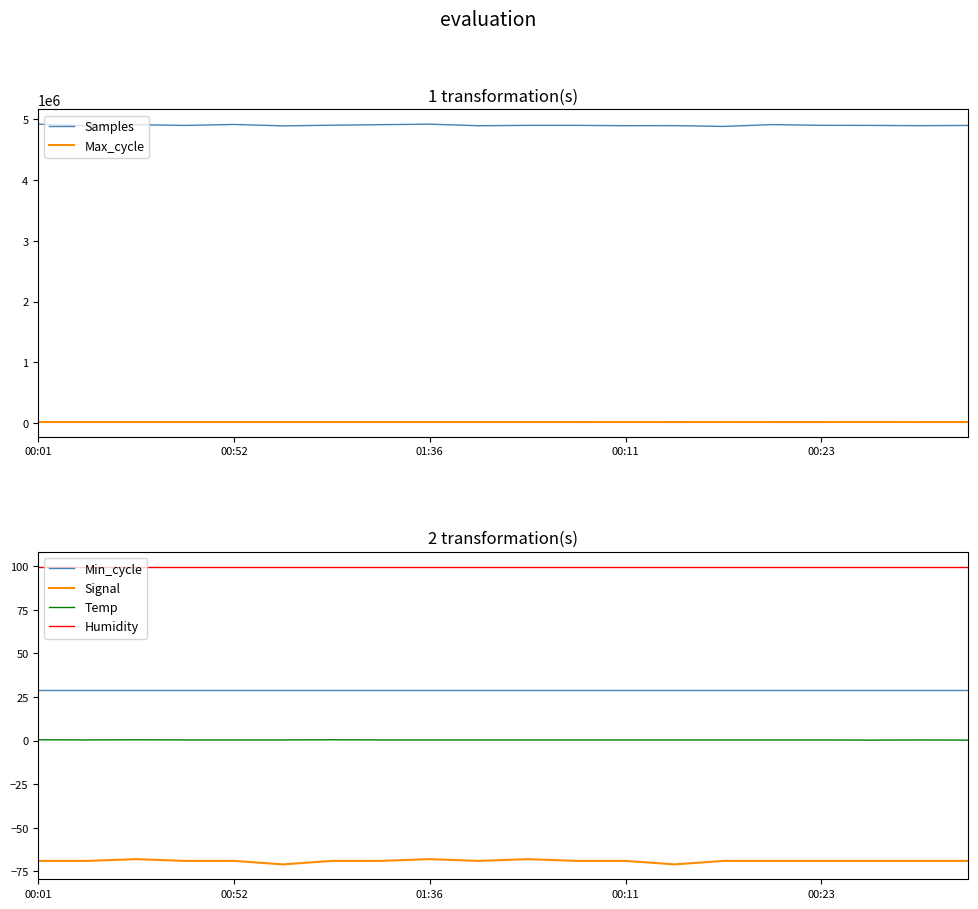

Is it true that Min_cycle equals 29.0 at 00:52?

True